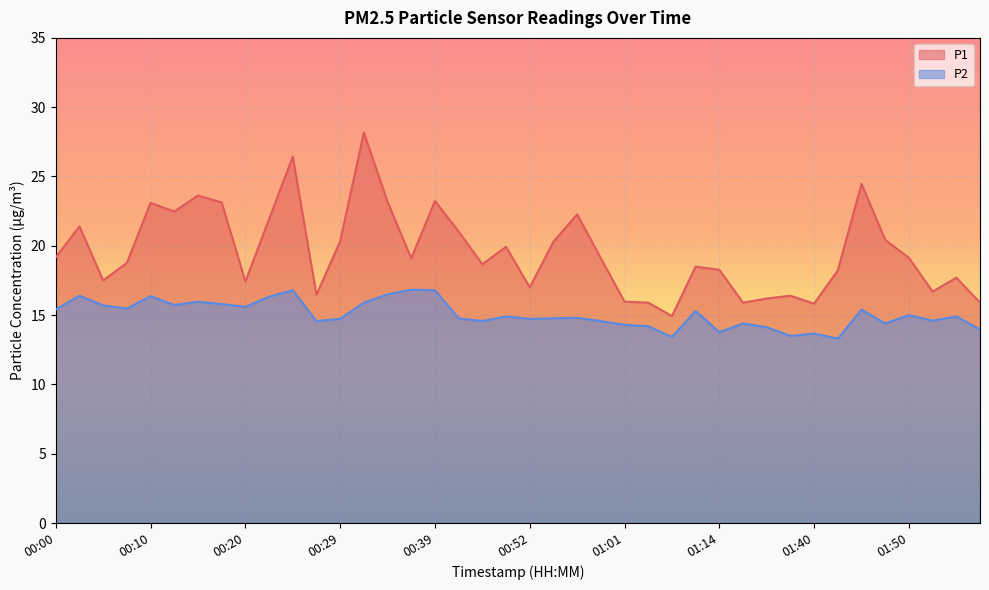

What are all the series names shown in the legend?

P1, P2